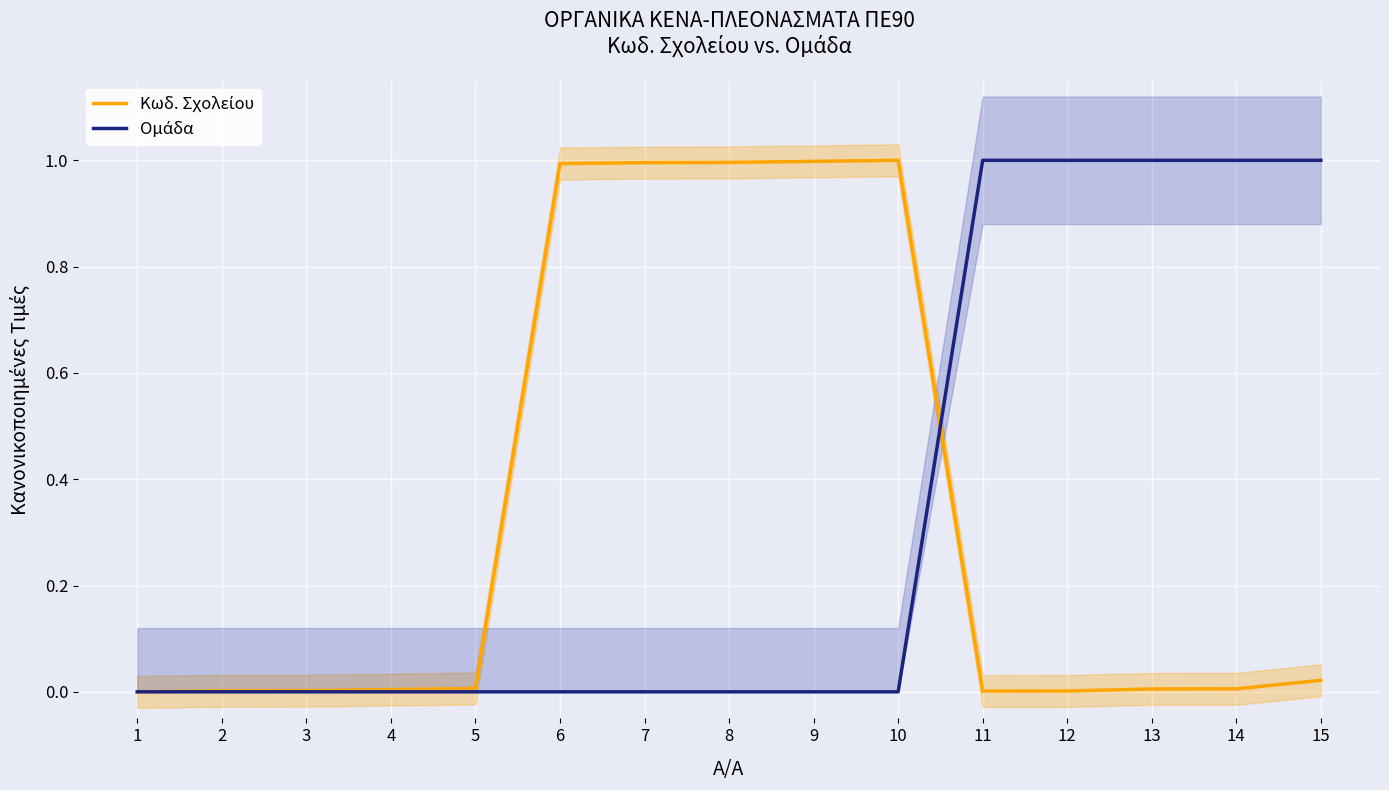

What is the sum of all Κωδ. Σχολείου values?

5.0